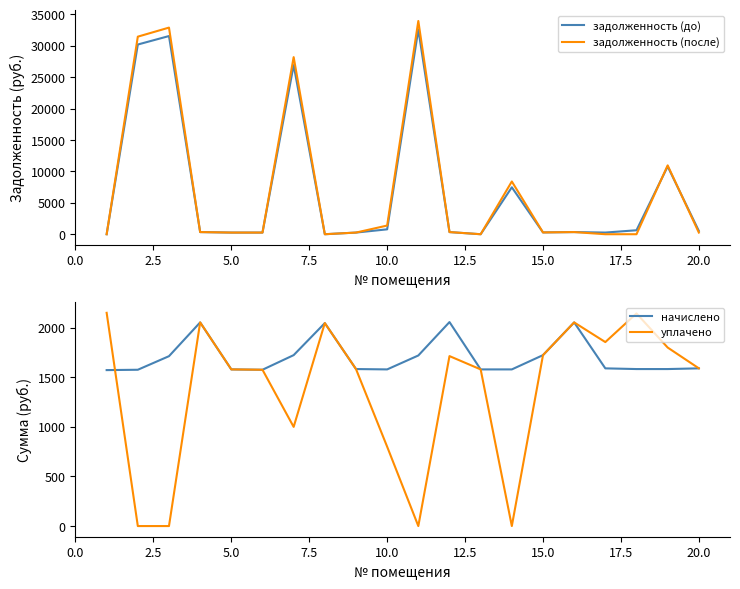

What is the maximum value for уплачено?

2150.0